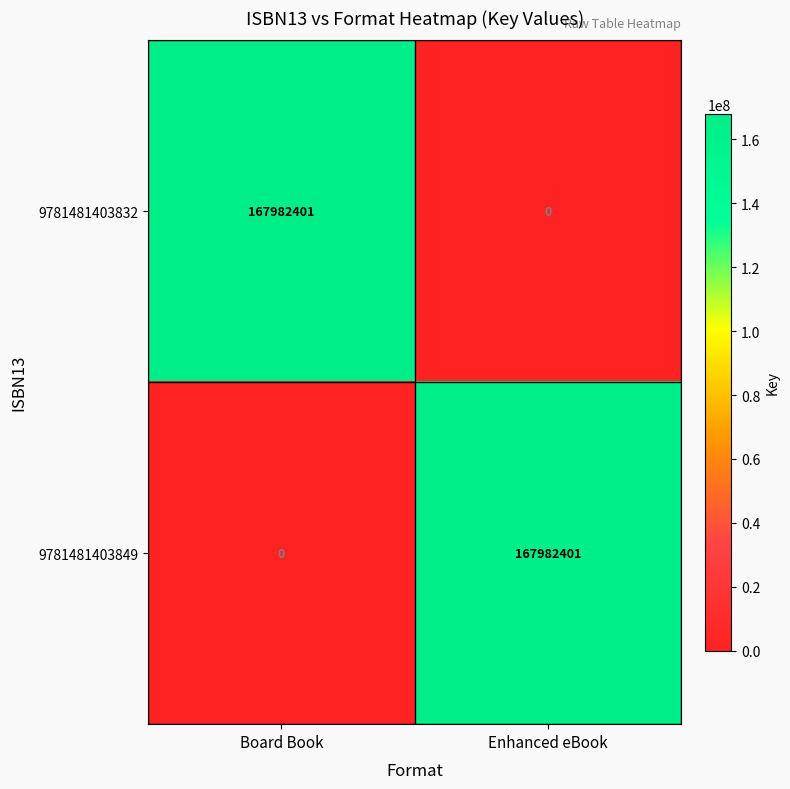

Is it true that 9781481403832 equals 167982401 at Board Book?

True